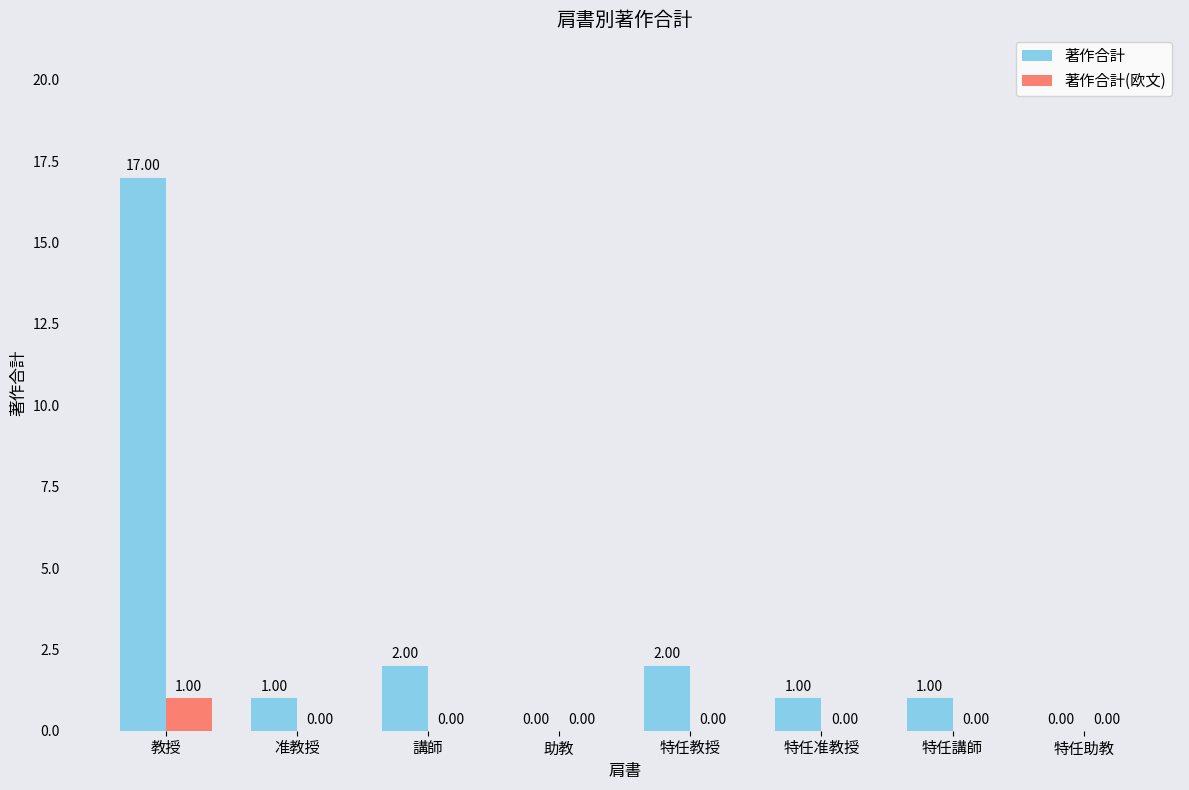

The value of 著作合計 at 准教授 is 1. True or false?

True